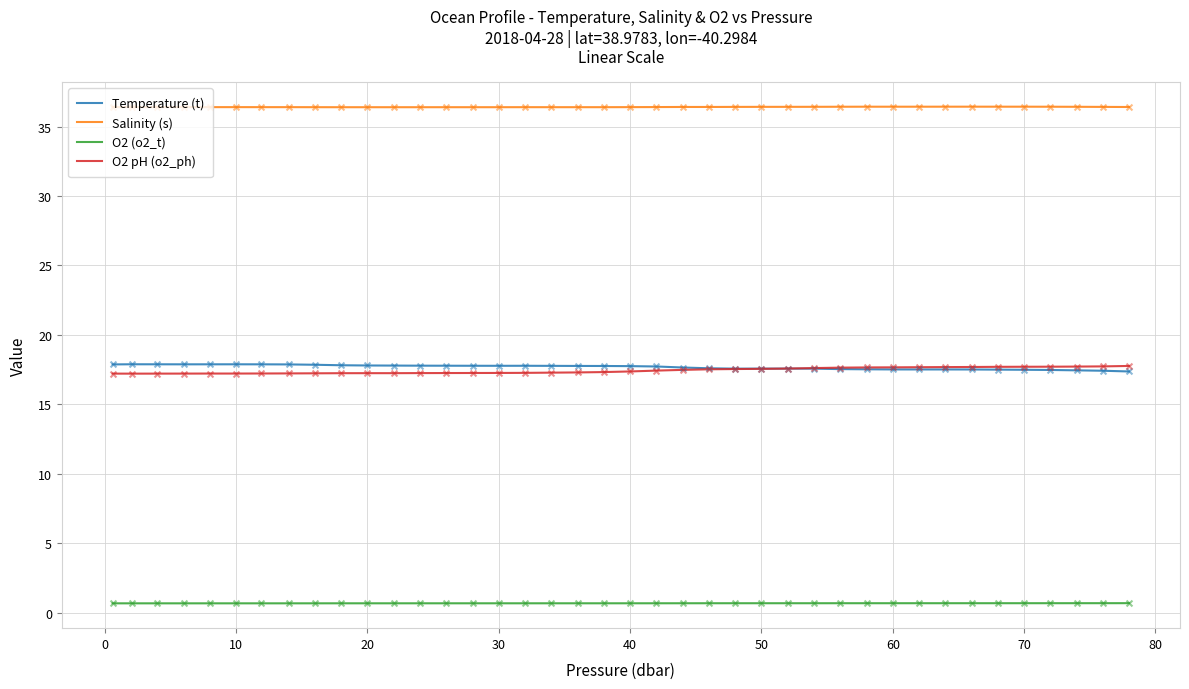

Which series has the largest total across all categories?

Salinity (s)